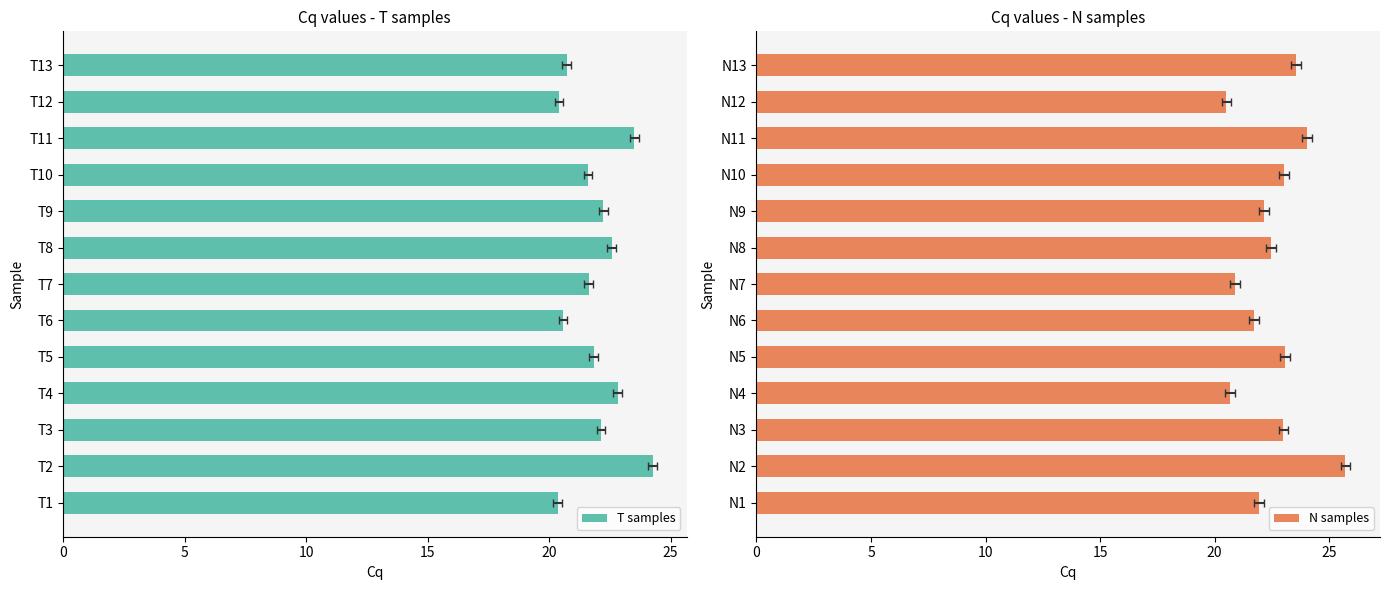

What is the greatest value displayed?

25.7